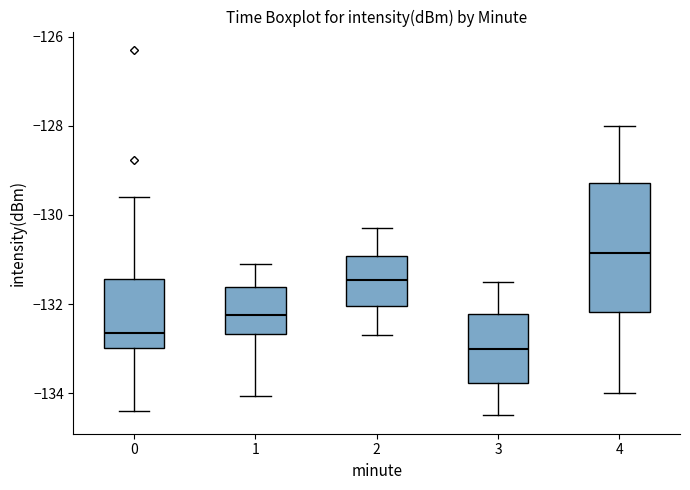

Where is the lower edge of the box at x = 1 on the y-axis? The values are not printed on the chart, so give them approximately, as read against the axis.

-132.6